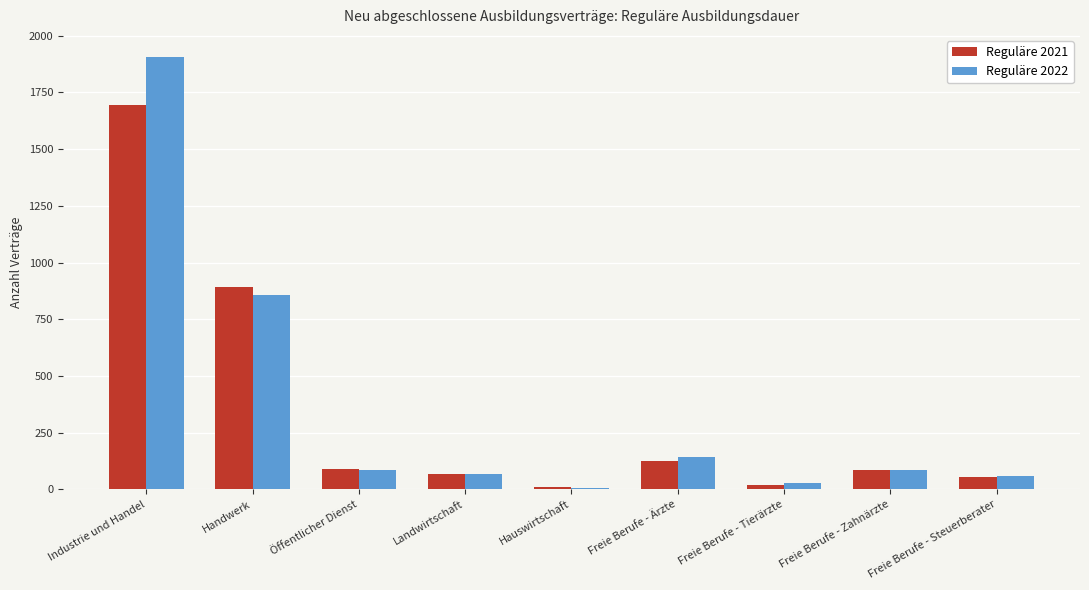

Is the value of Reguläre 2022 at Handwerk greater than the value of Reguläre 2021 at Freie Berufe - Tierärzte?

Yes